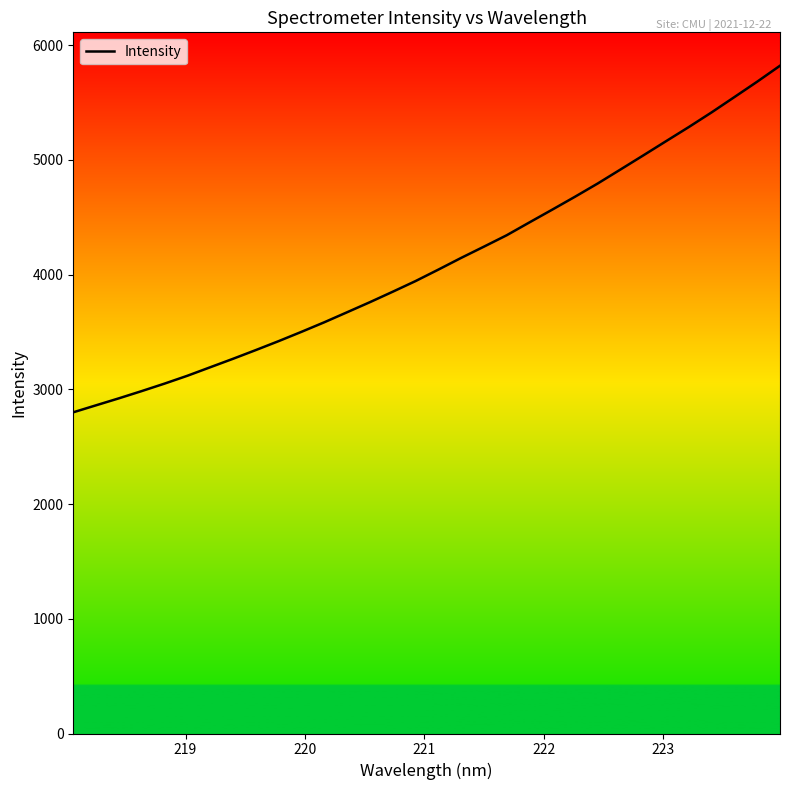

What is the difference between the maximum and minimum values?

3021.4